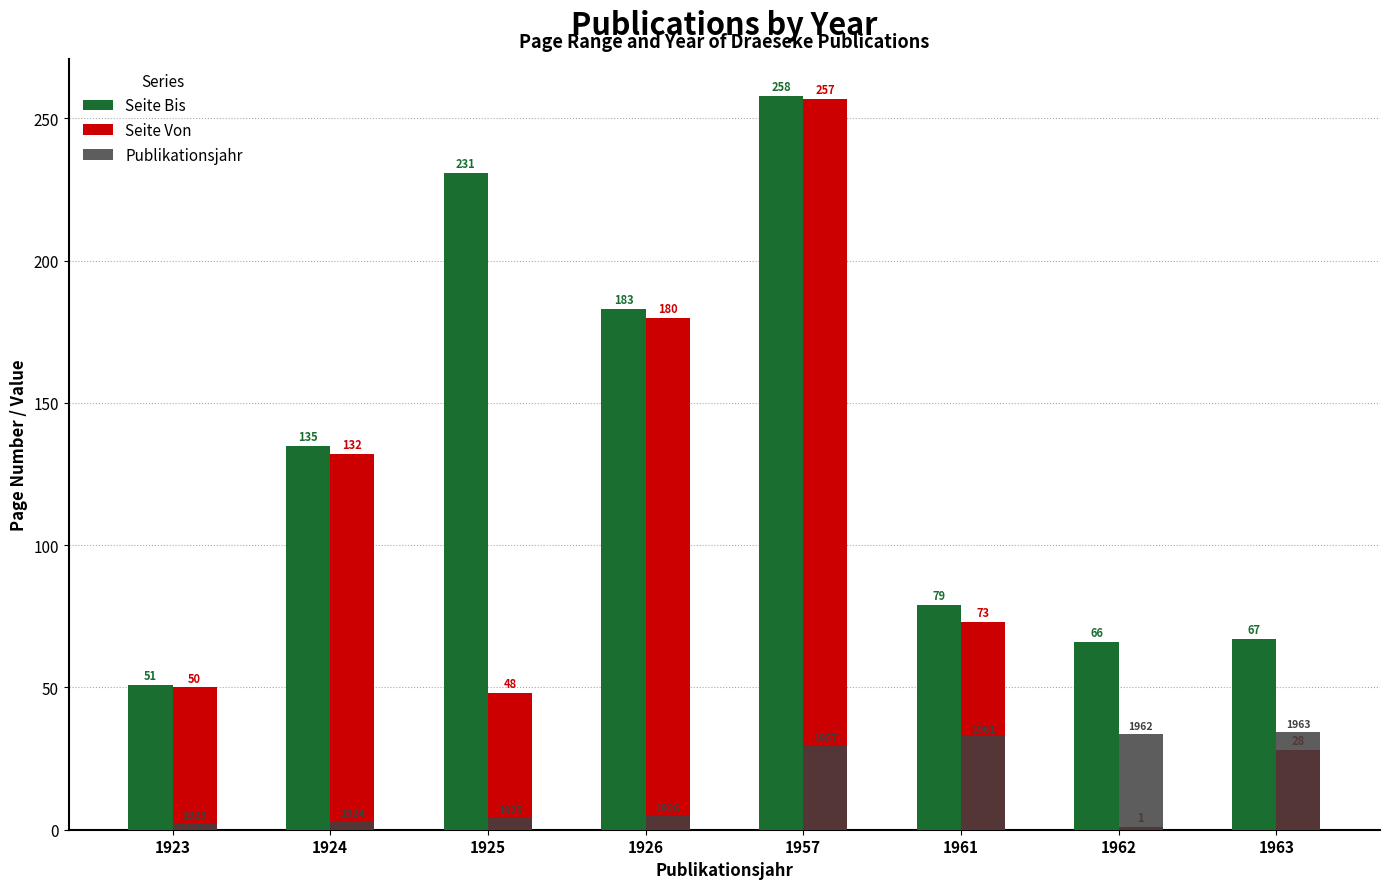

Which series changed the most between 1924 and 1957?

Seite Von